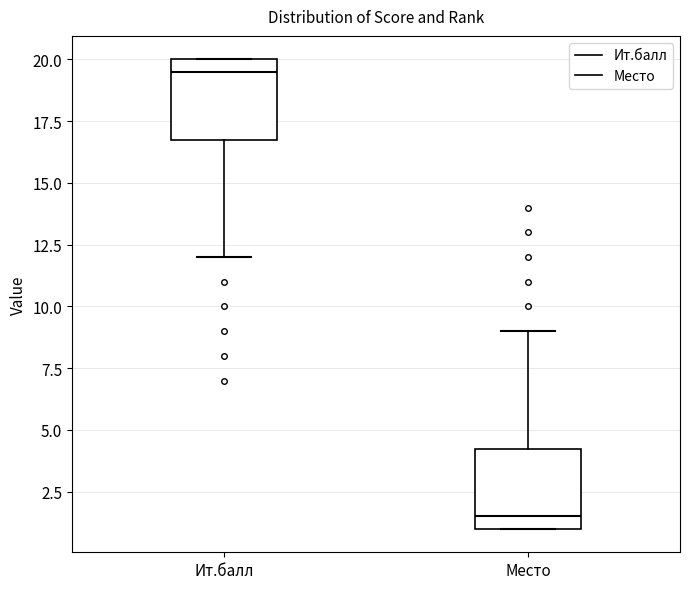

Reading left to right, transcribe this box plot: for each box, give where its median line is, the range the box spans, and where its two whiskers end, as read against the y-axis. The values are not printed on the chart, so give them approximately, as read against the axis.

Ит.балл: median 19.5, box 17.0 to 20.0, whiskers 12.0 to 20.0
Место: median 1.5, box 1.0 to 4.5, whiskers 1.0 to 9.0